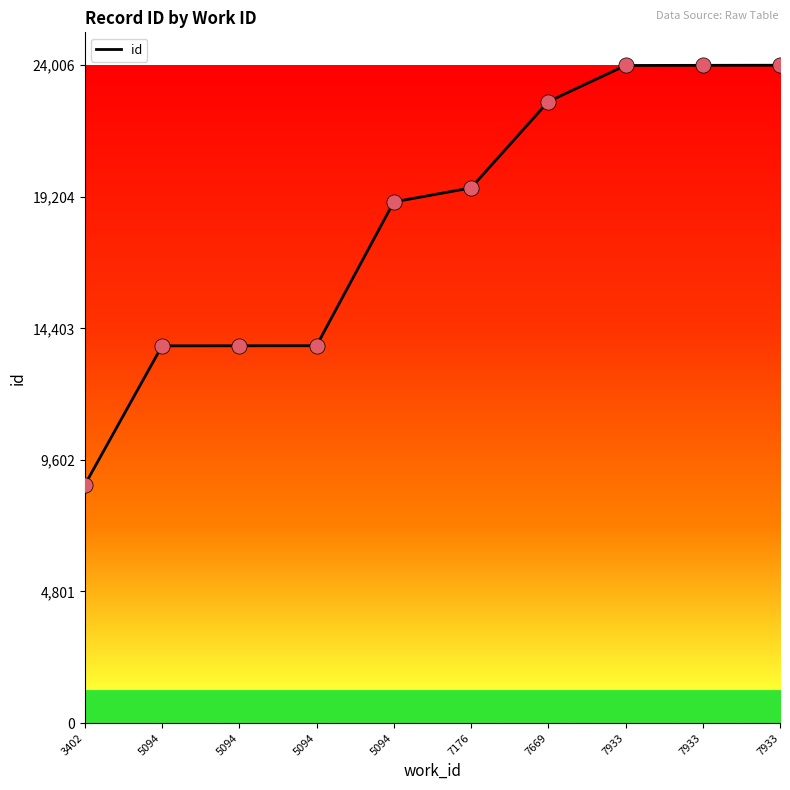

Approximately how many times larger is the value at 3402 compared to 5094?

0.6